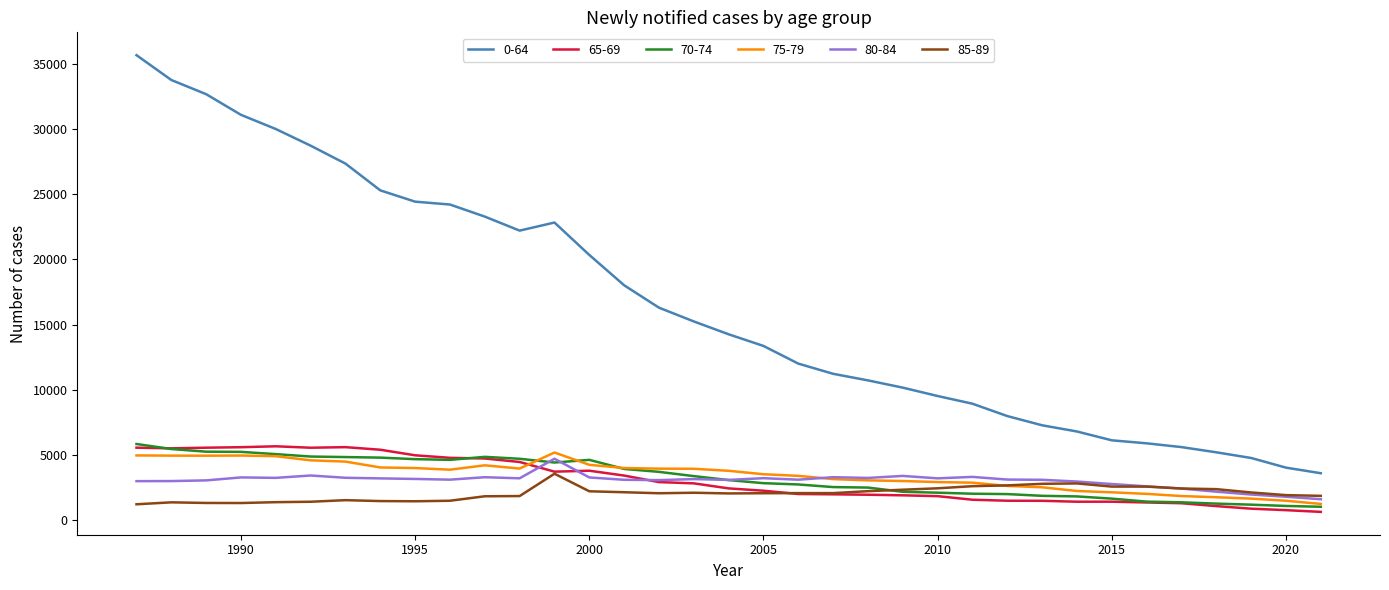

True or false: 0-64 and 70-74 intersect in this chart.

False